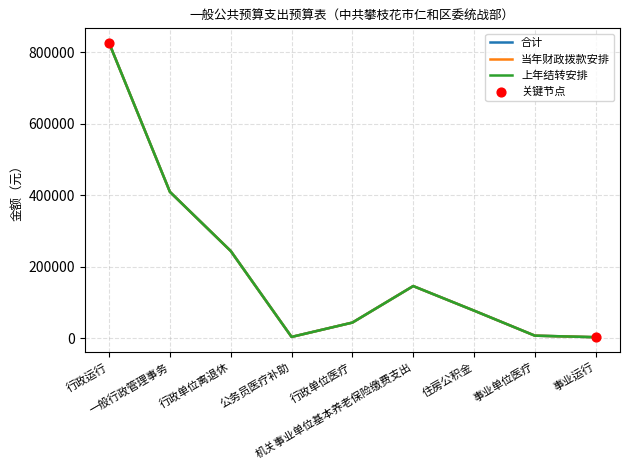

Is the value of 合计 at 行政单位医疗 greater than the value of 当年财政拨款安排 at 机关事业单位基本养老保险缴费支出?

No